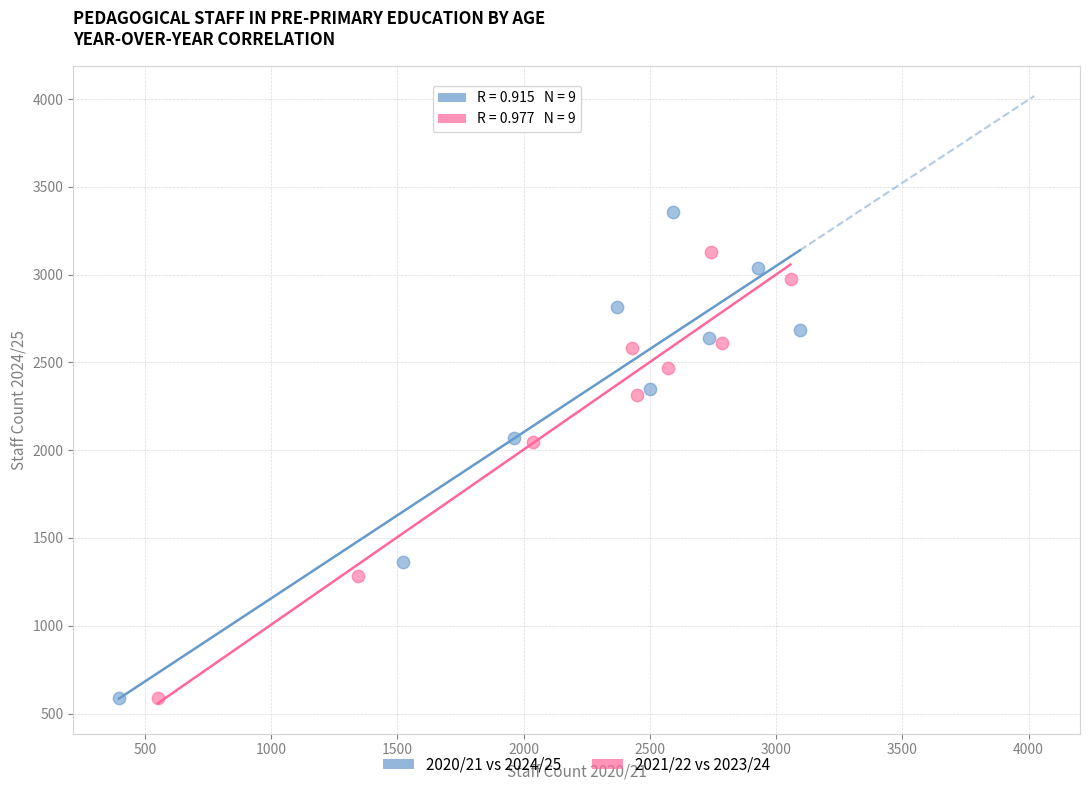

Which series has the largest Y range (max minus min)?

2020/21 vs 2024/25